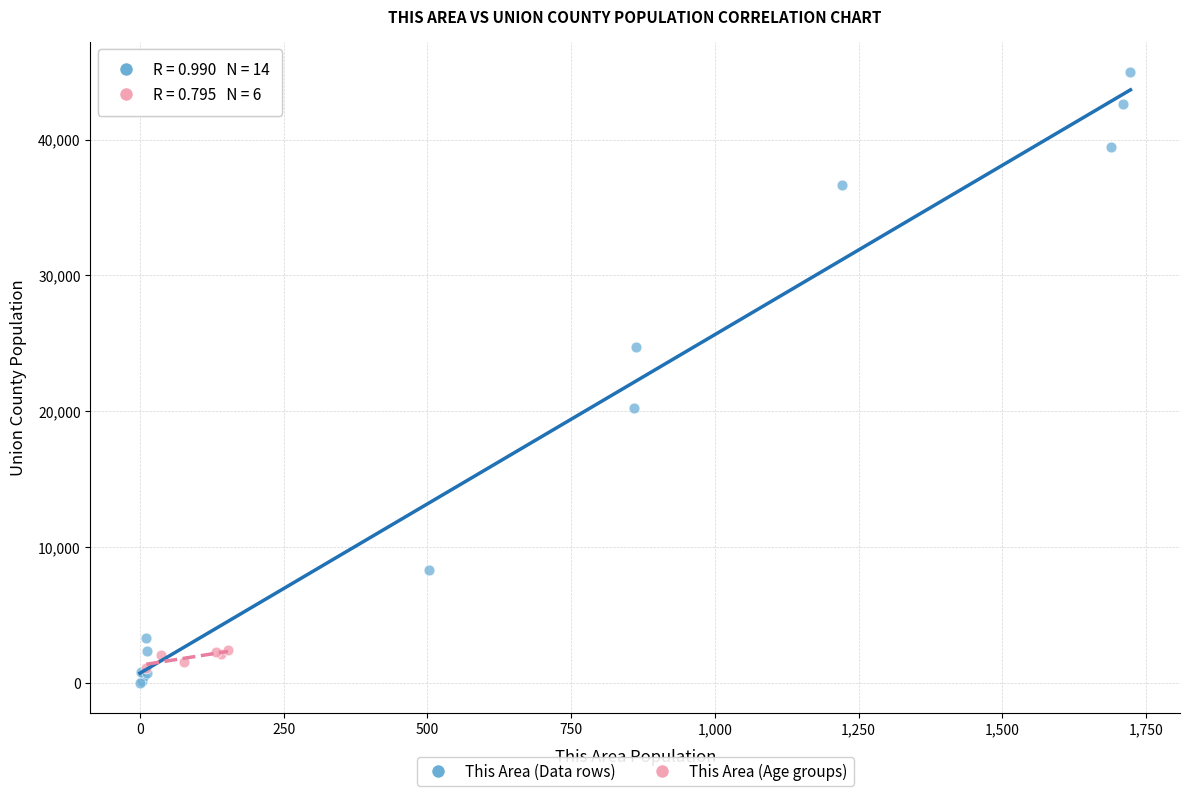

Which series has the widest spread of Y values?

This Area (Data rows)